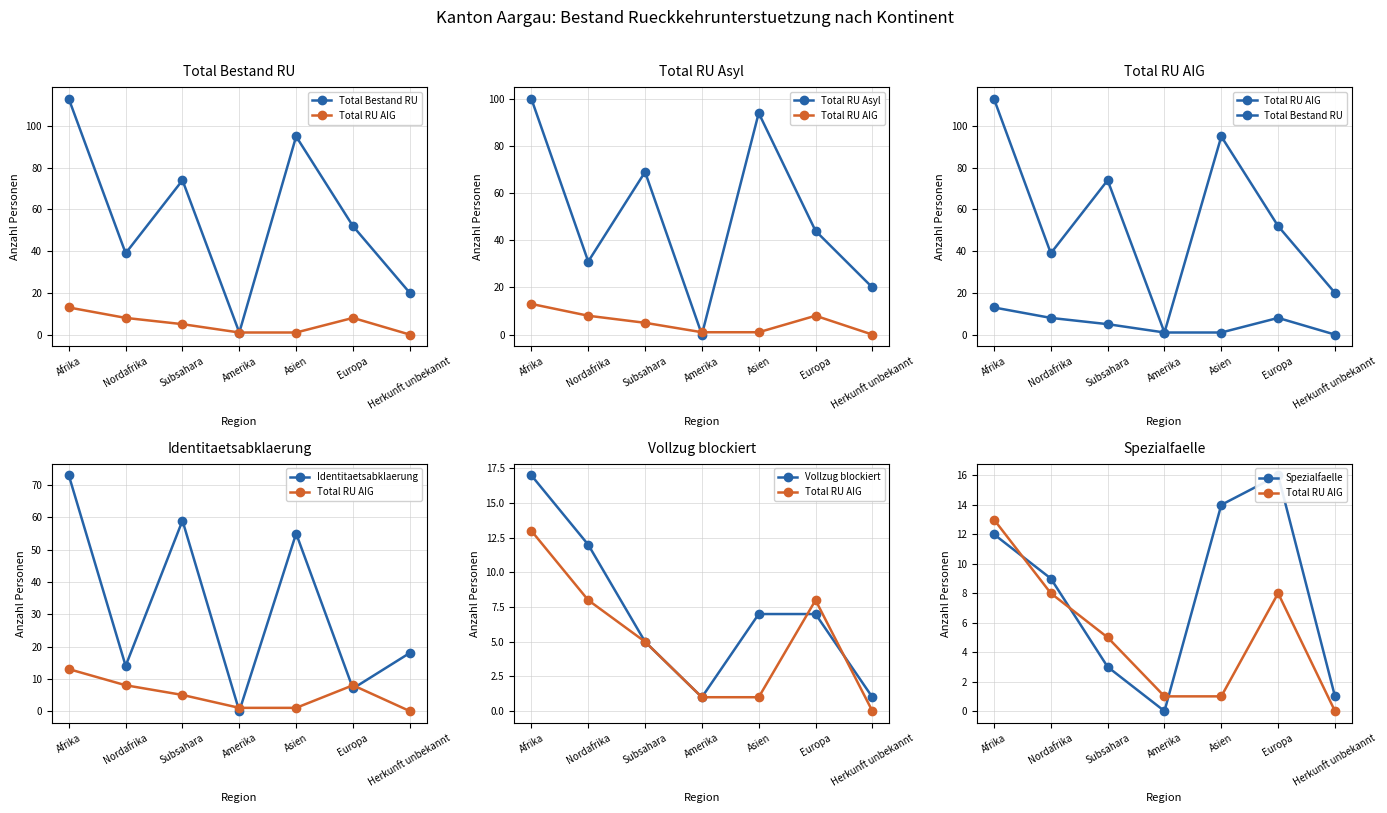

Where is Total RU AIG nearest to the value 6?

Subsahara